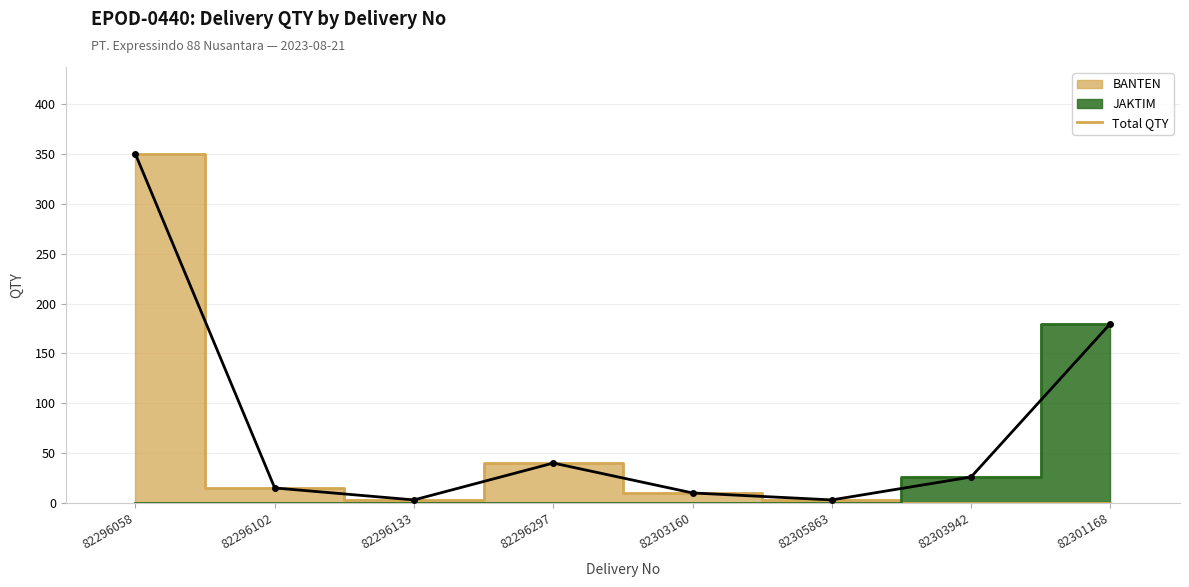

What is the average value?

78